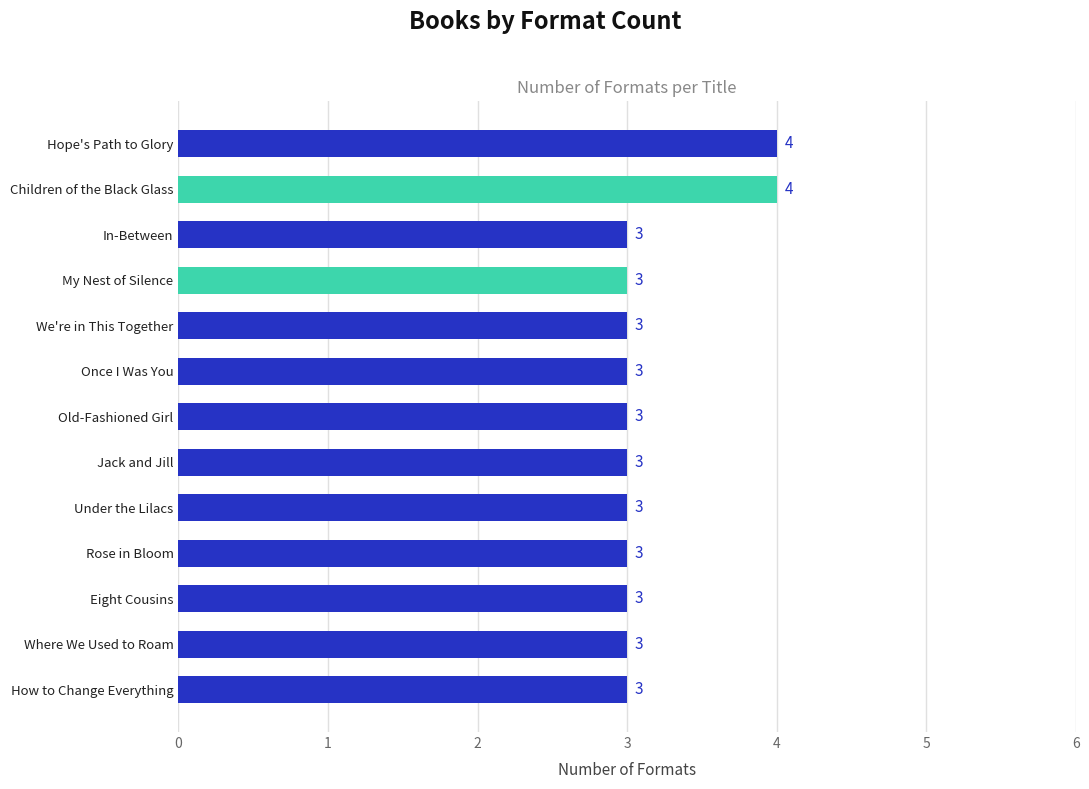

What is the average value?

3